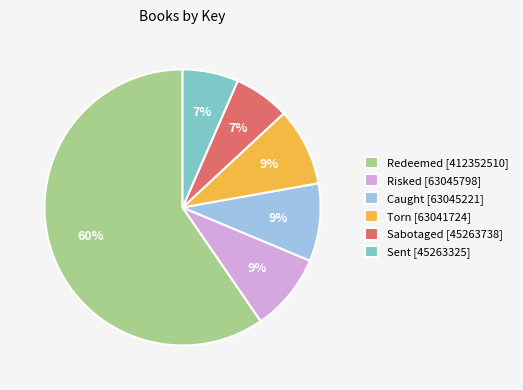

What percentage is the Torn [63041724] slice, to the nearest percent?

9%